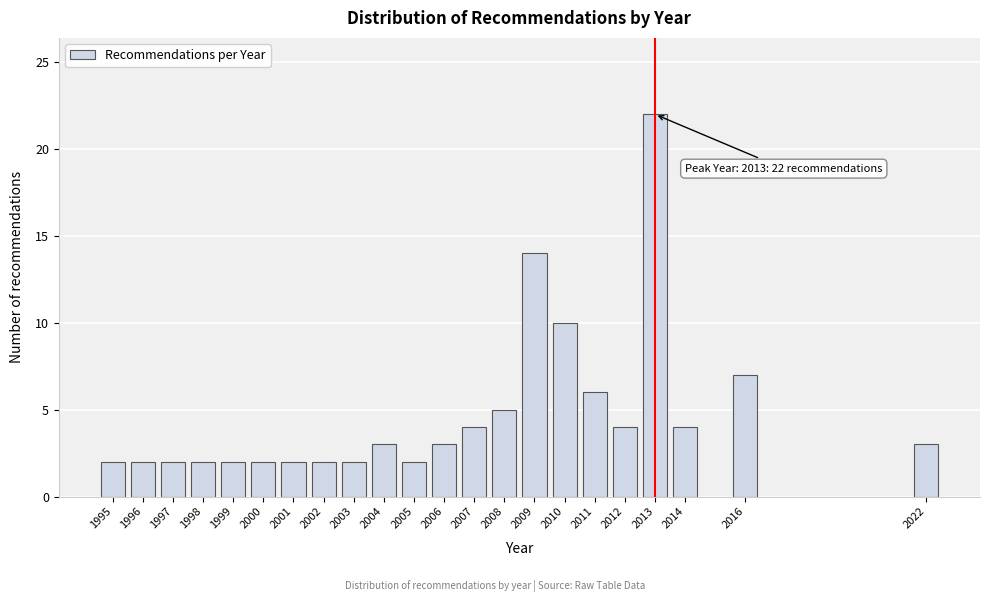

Reading left to right, extract all data points from this chart.

1995=2	1996=2	1997=2	1998=2	1999=2	2000=2	2001=2	2002=2	2003=2	2004=3	2005=2	2006=3	2007=4	2008=5	2009=14	2010=10	2011=6	2012=4	2013=22	2014=4	2016=7	2022=3